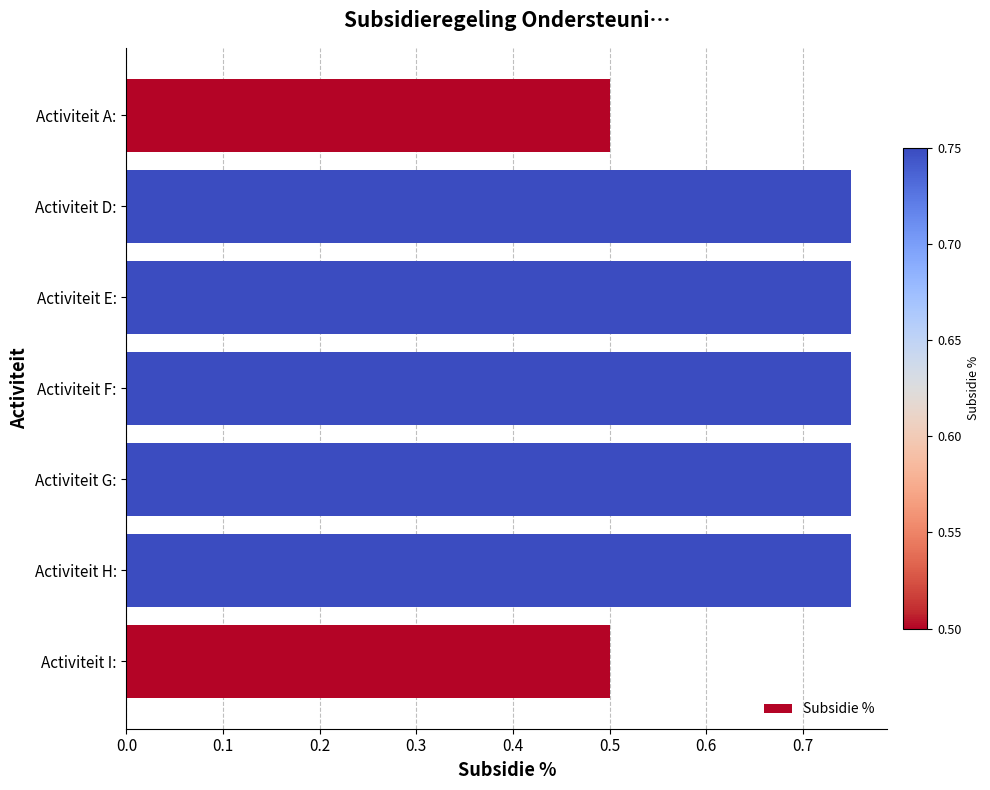

The value at Activiteit A: is 0.5. True or false?

True